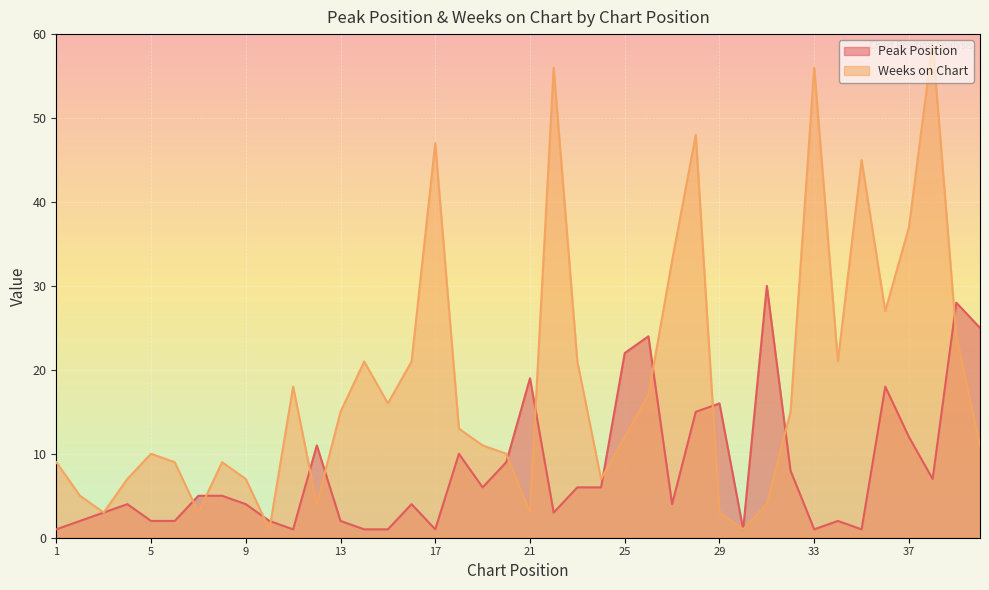

Which series has the largest range (max minus min)?

Weeks on Chart